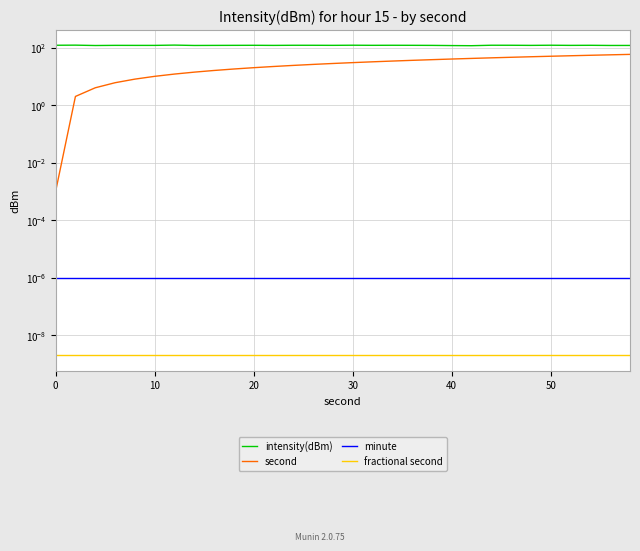

How many data points in second are above 30?

15